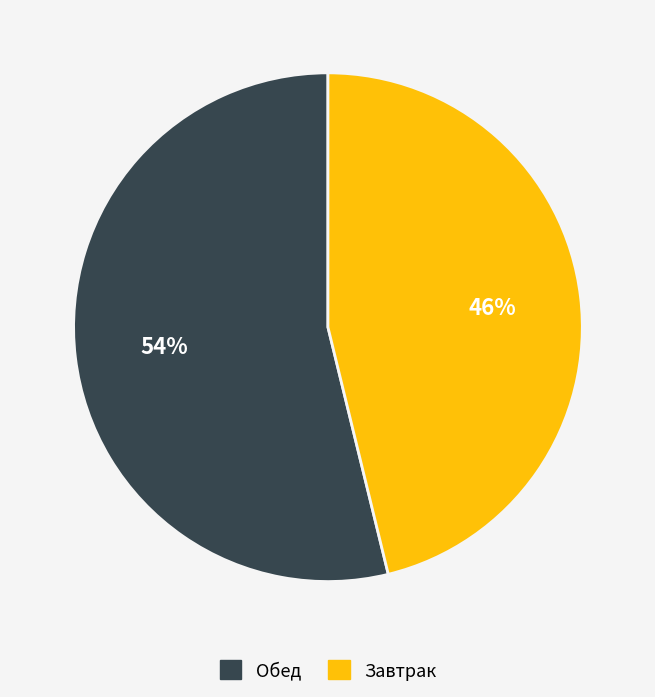

Approximately how many times larger is the value at Обед compared to Завтрак?

1.2